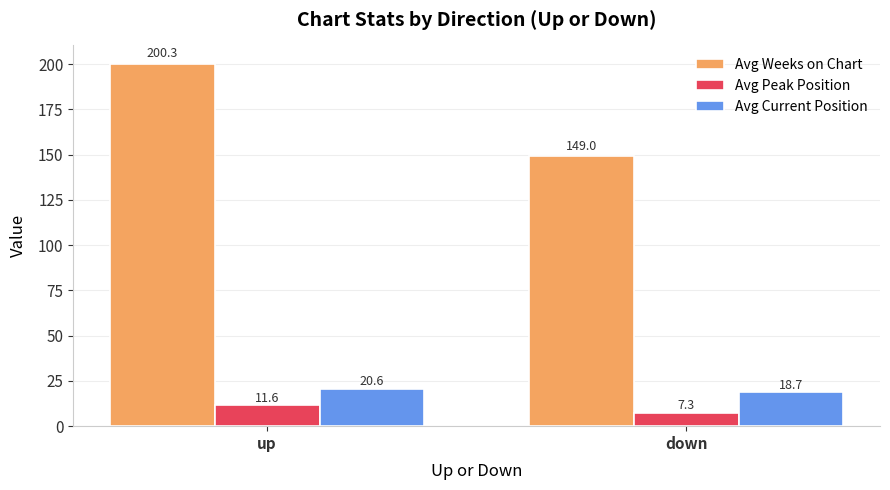

How many data points in Avg Weeks on Chart are less than 200?

1